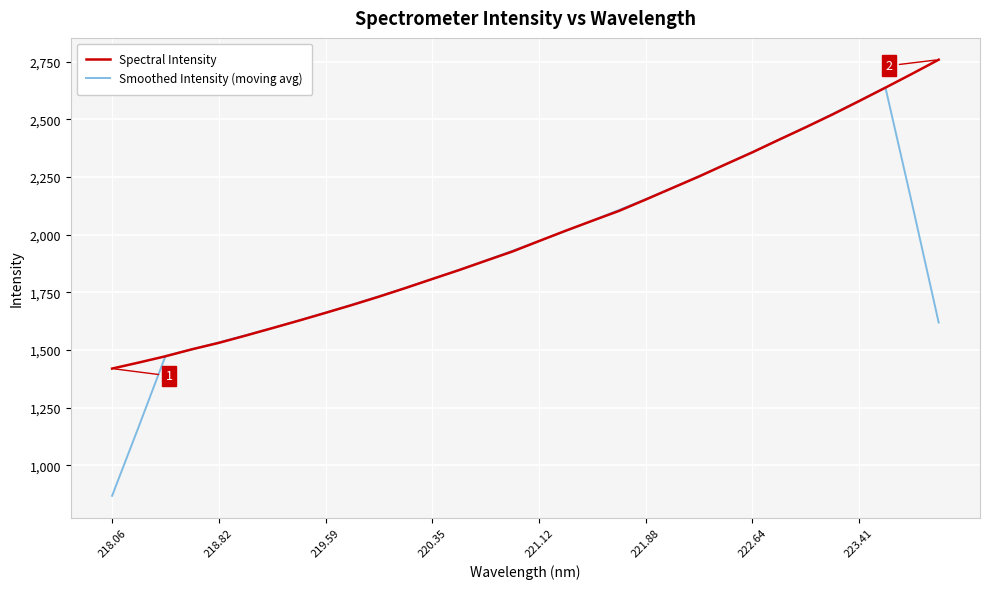

What is the maximum value shown in the chart?

2758.8